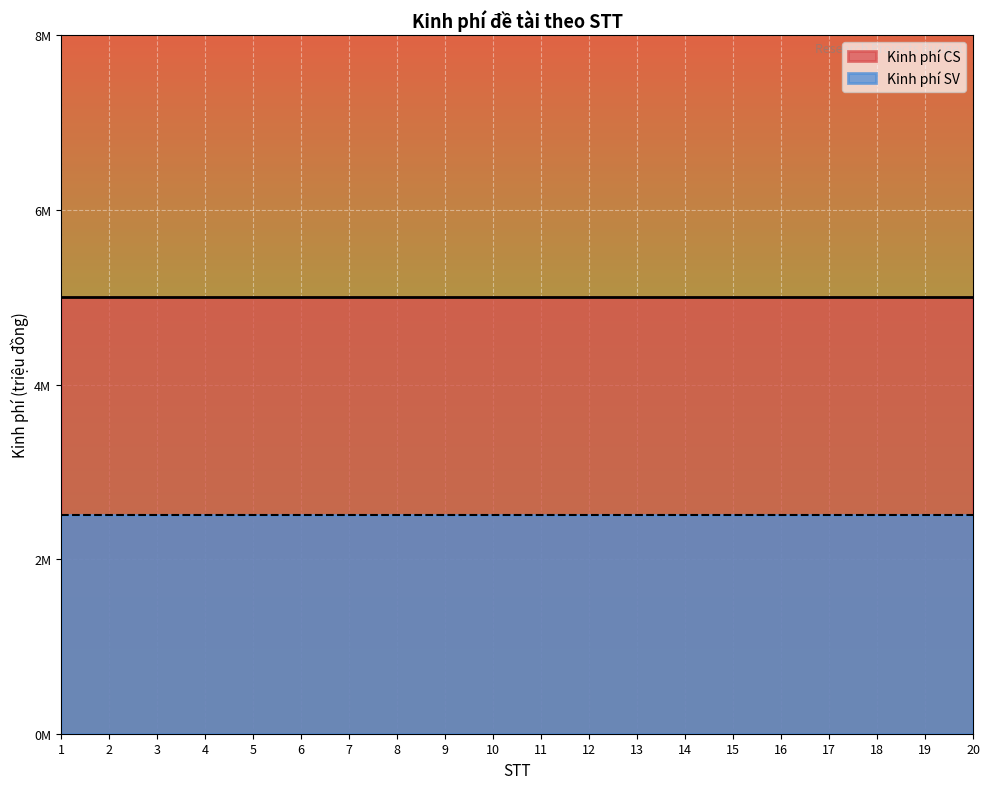

Where is Kinh phí SV nearest to the value 2?

1